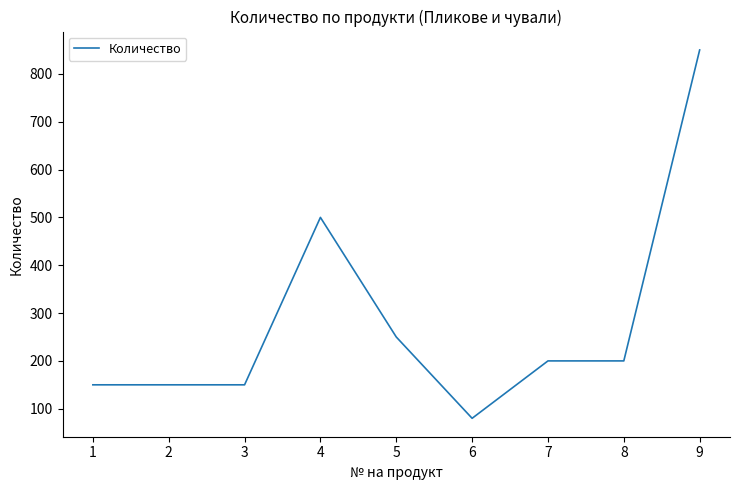

Which label corresponds to the largest value in the chart?

9